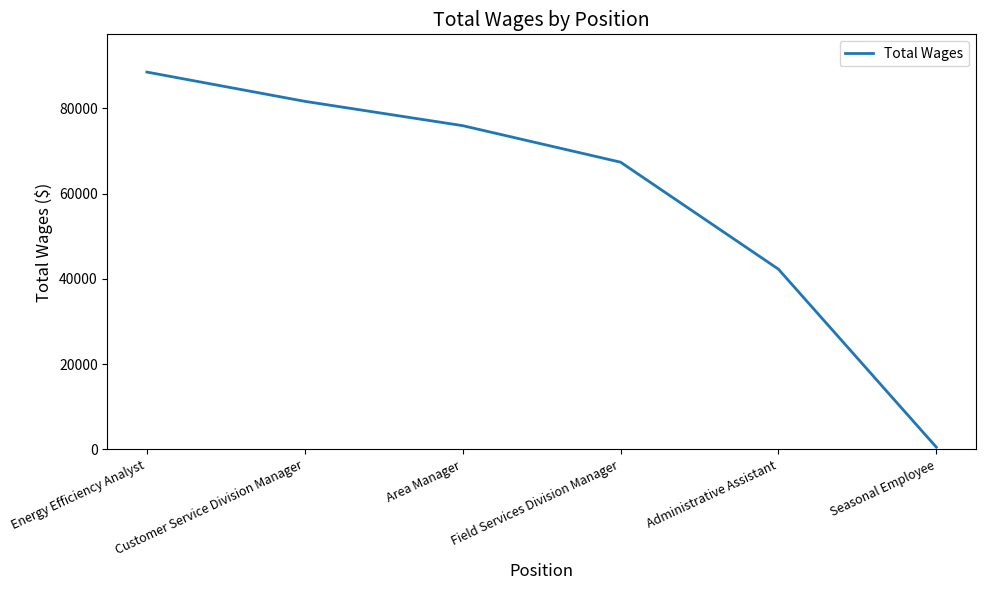

Is it true that the value at Customer Service Division Manager is 55405?

False